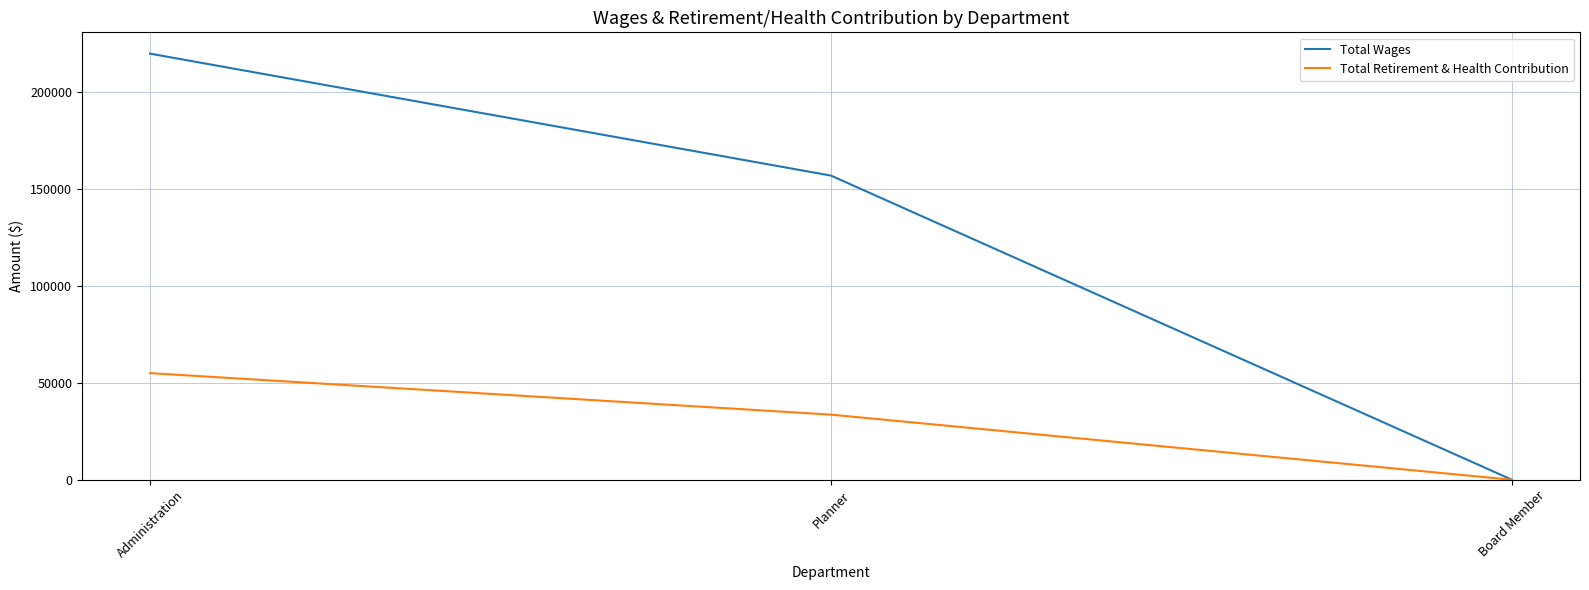

Is it true that Total Retirement & Health Contribution equals 0 at Board Member?

True